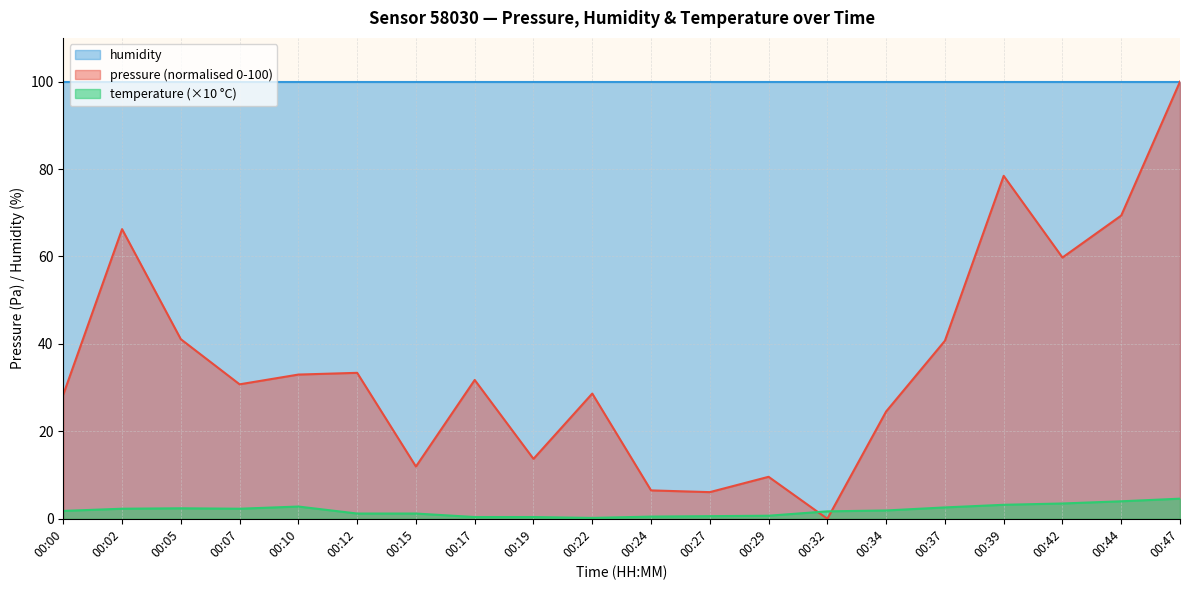

Rank the series at 00:10 from highest to lowest value.

humidity, pressure (normalised 0-100), temperature (×10 °C)